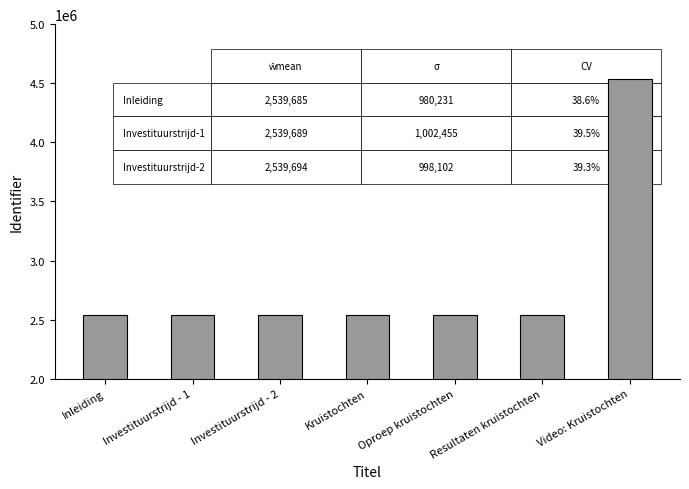

What is the sum of the values at Video: Kruistochten and Kruistochten?

7074688